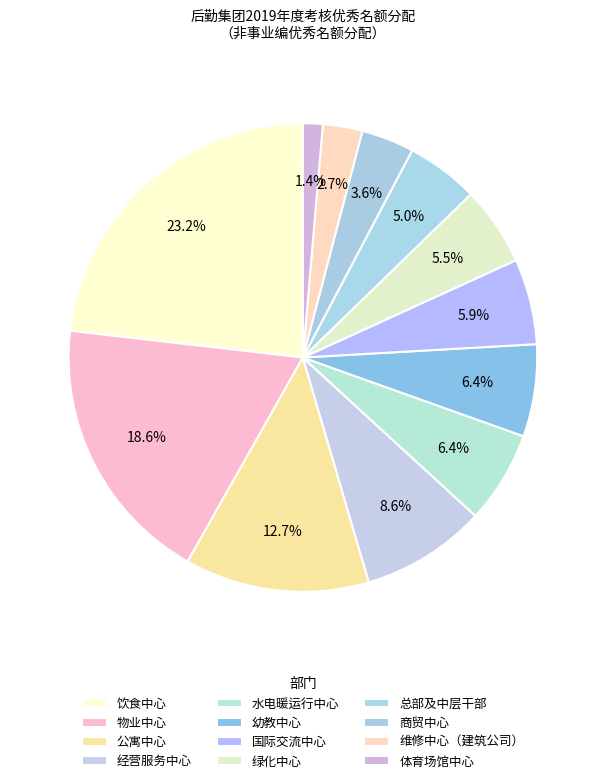

How many segments does this pie chart have?

12